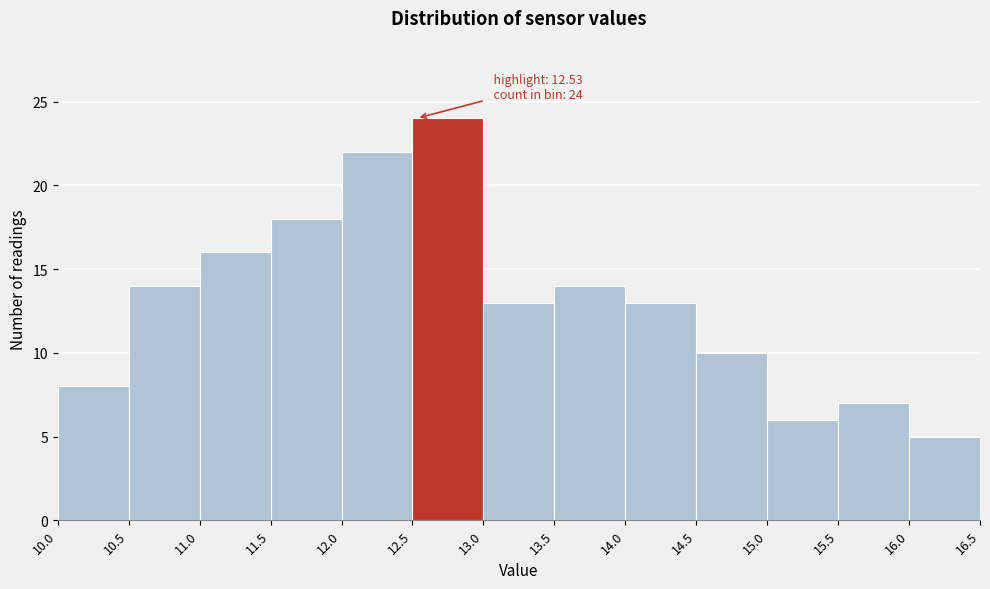

Which range on the x-axis has the tallest bar?

12.5 to 13.0